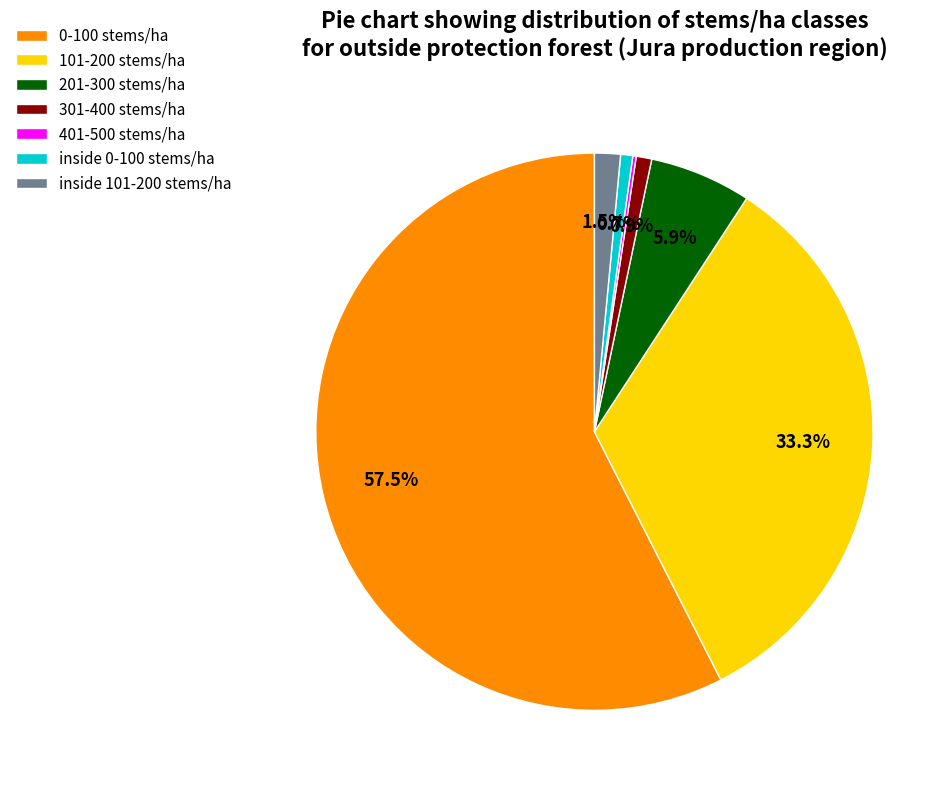

Which slice is the largest?

0-100 stems/ha